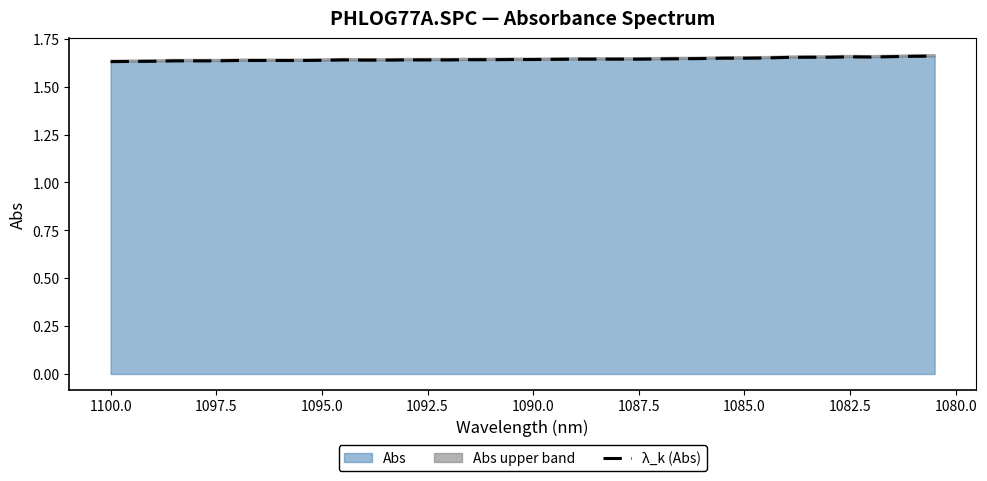

How many points are higher than both their immediate neighbors (excluding endpoints)?

2